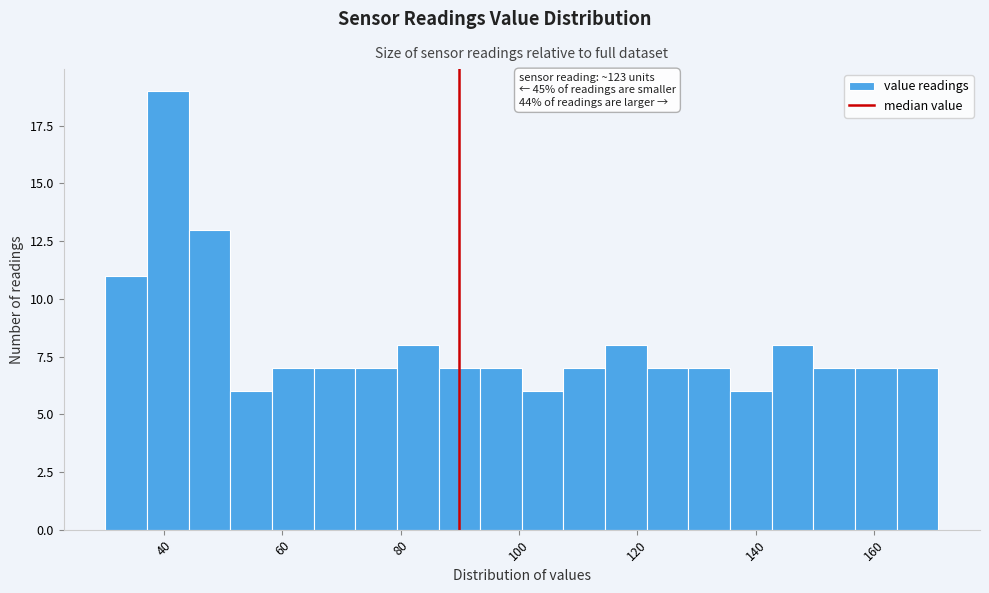

Around what value on the x-axis is the tallest bar? Give the approximate position of its centre, as read against the axis.

40